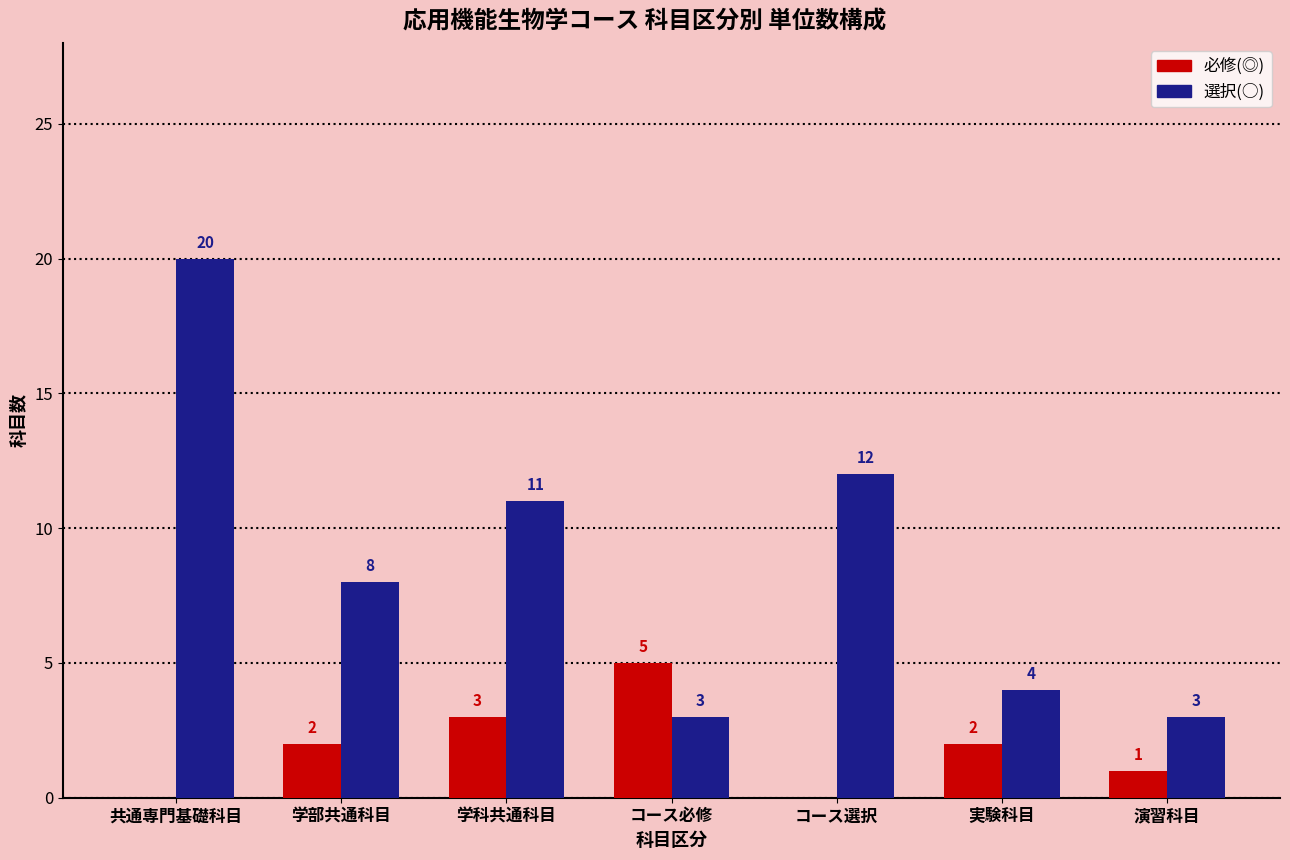

Which series has the largest total across all categories?

選択(○)